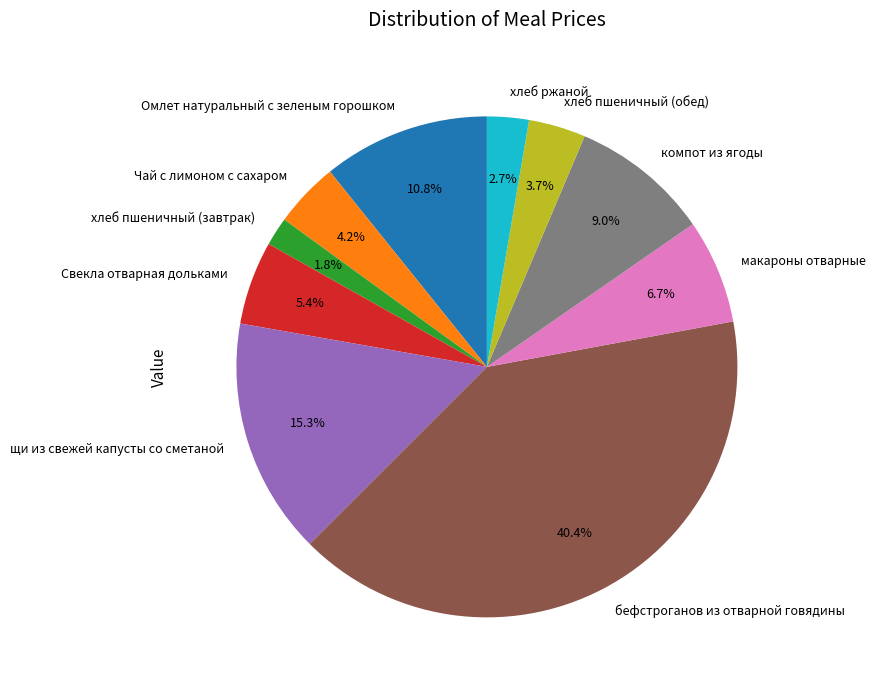

Is it true that бефстроганов из отварной говядины is 40% of the pie?

True